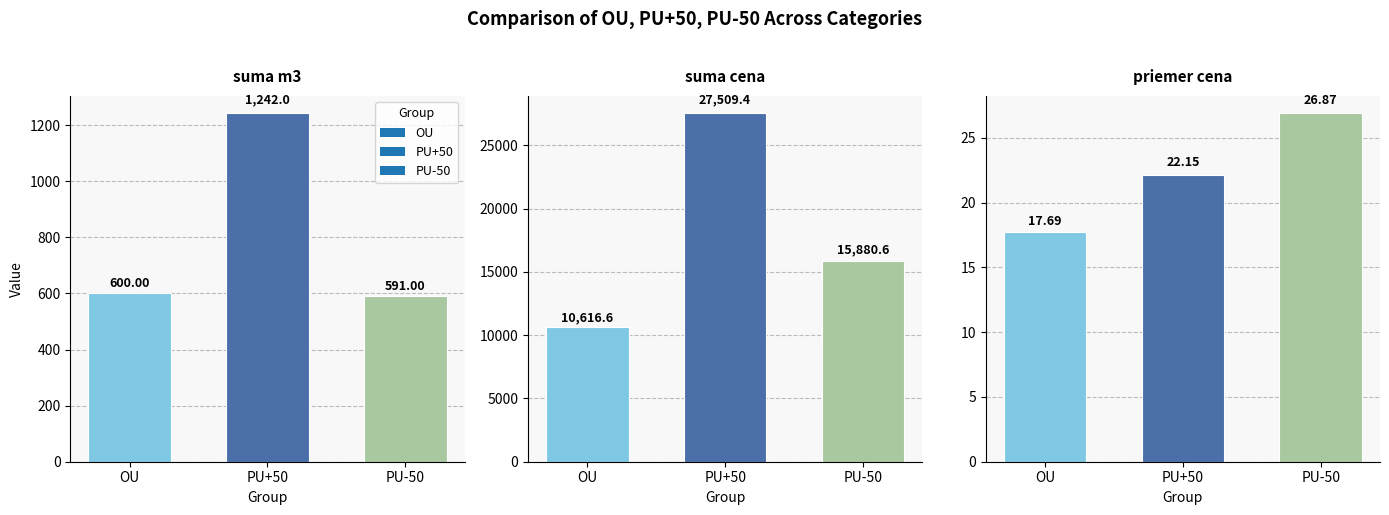

How many categories are shown in the chart?

3